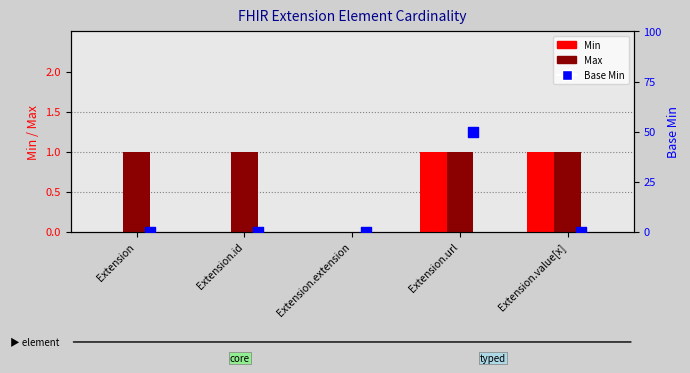

What are all the series names shown in the legend?

Min, Max, Base Min